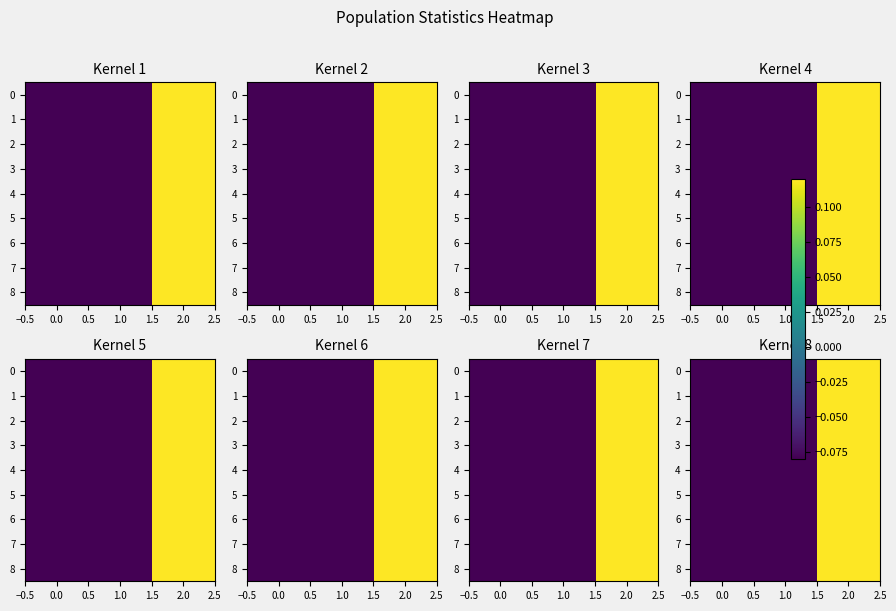

Is it true that 5 equals 1.1 at 2.0?

False